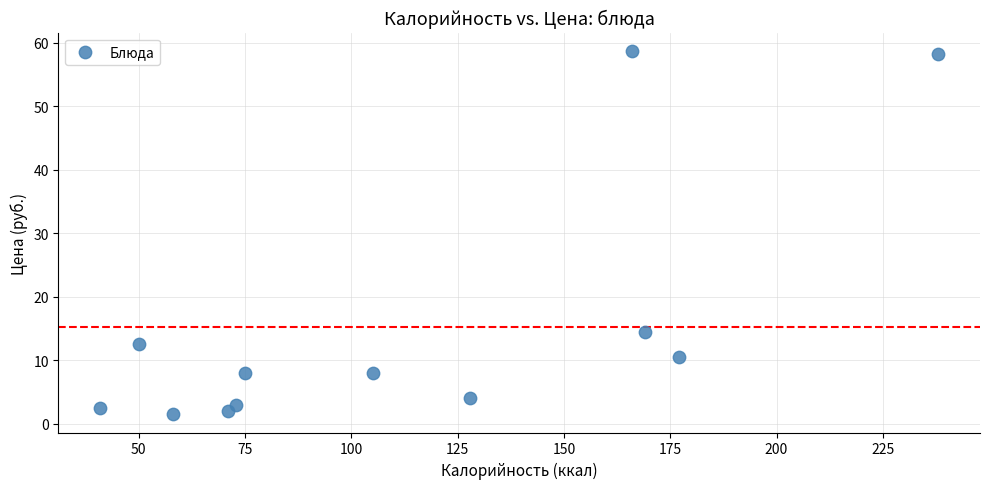

What is the range of Y values (max minus min)?

57.3